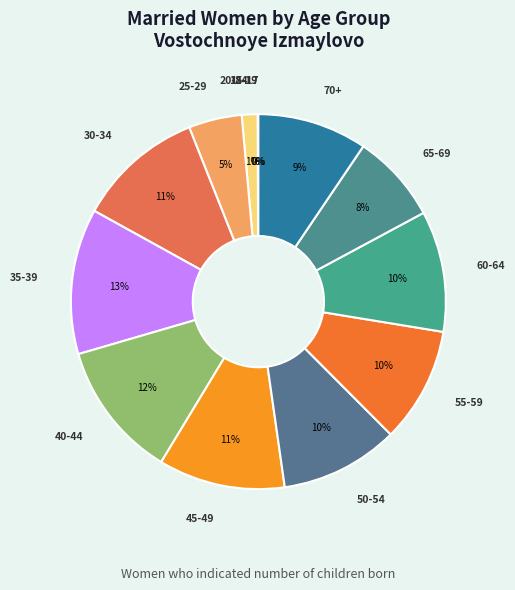

Is there a majority slice in this chart?

No